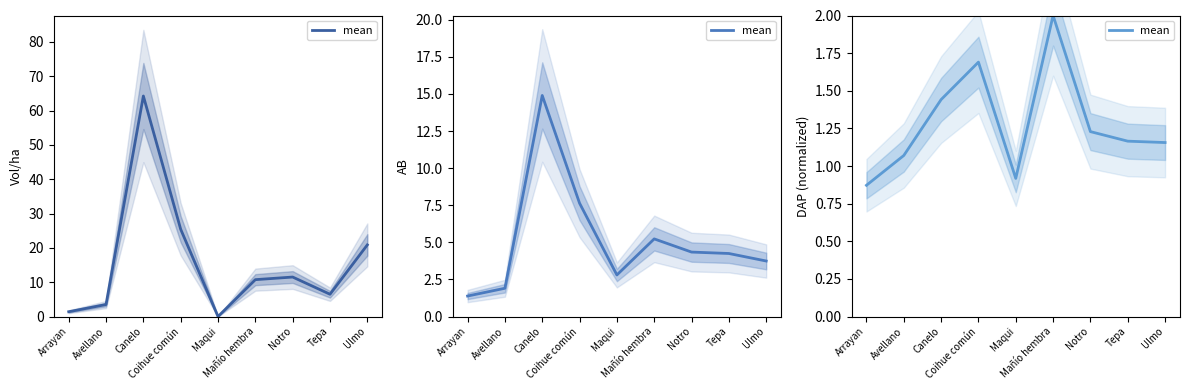

Where does the data first go above 1?

Avellano